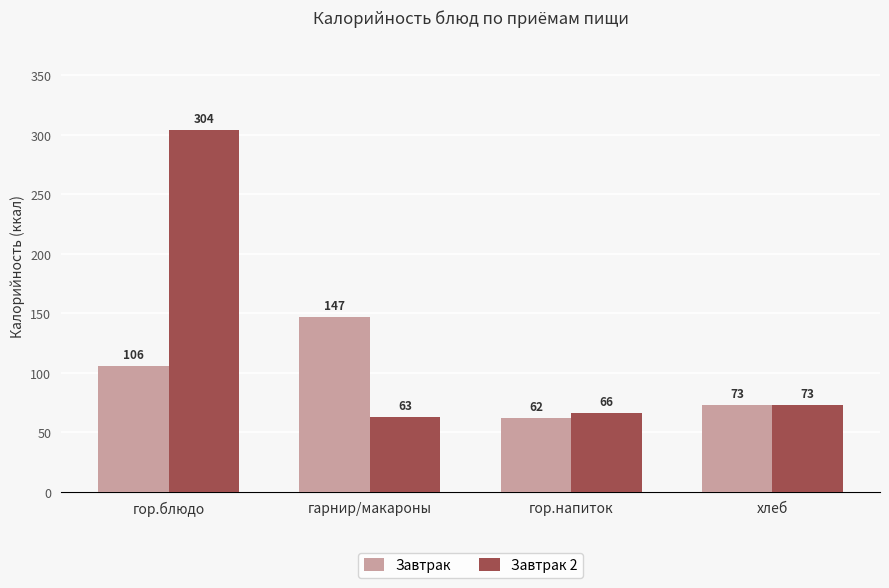

Reading left to right, transcribe all the data shown in this chart.

Завтрак: гор.блюдо=106	гарнир/макароны=147	гор.напиток=62	хлеб=73
Завтрак 2: гор.блюдо=304	гарнир/макароны=63	гор.напиток=66	хлеб=73